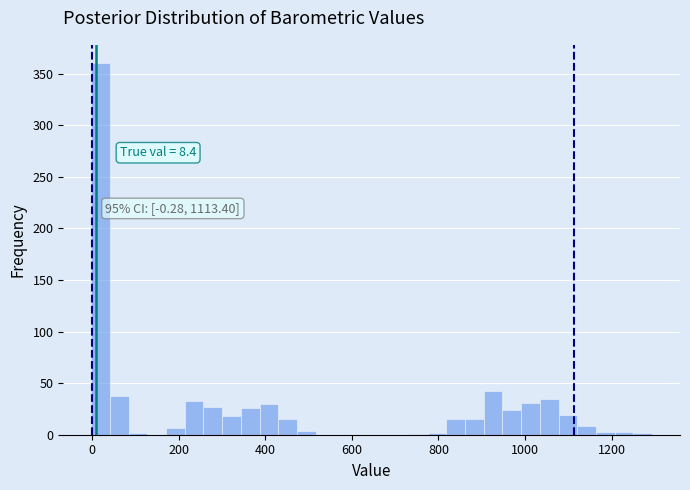

Read against the x-axis, roughly where is the centre of the tallest bar?

20